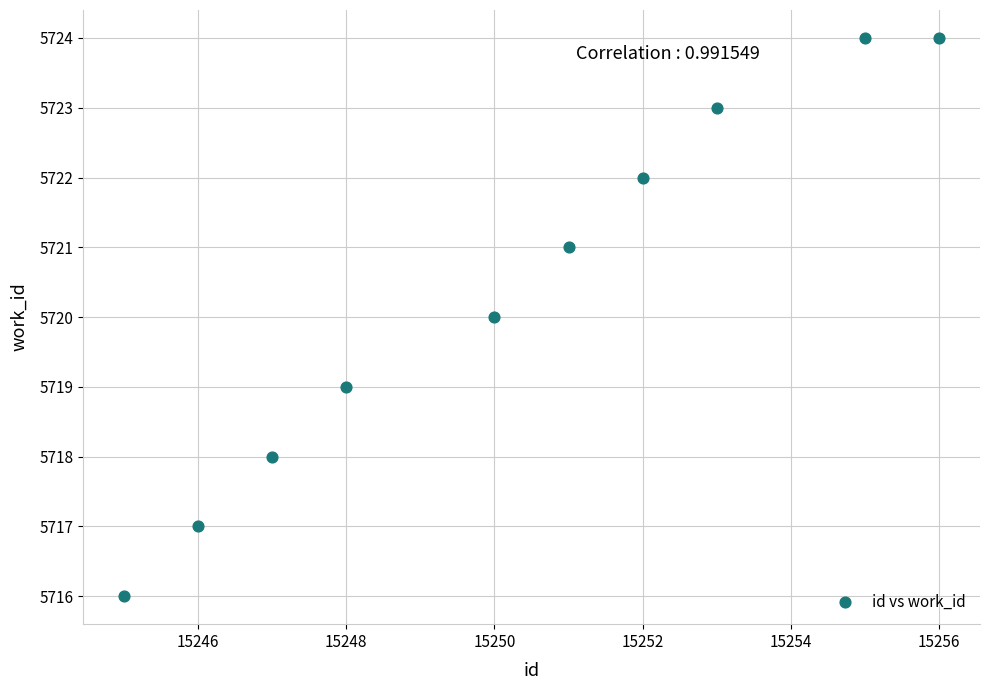

What is the average X value?

15250